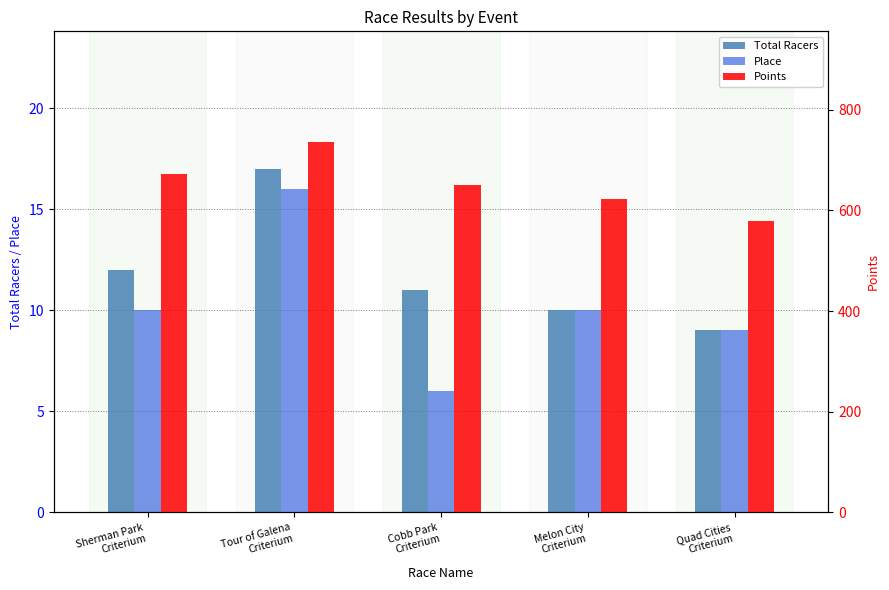

How many values in the Points series are below 650?

2